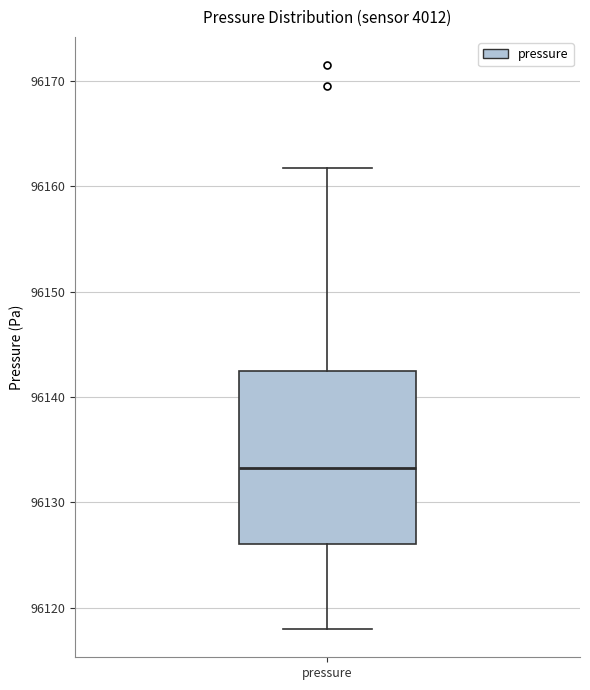

Read this box plot against the y-axis: the position of the median line, the range covered by the box, and the ends of both whiskers. The values are not printed on the chart, so give them approximately, as read against the axis.

median 96133, box 96126 to 96142, whiskers 96118 to 96162